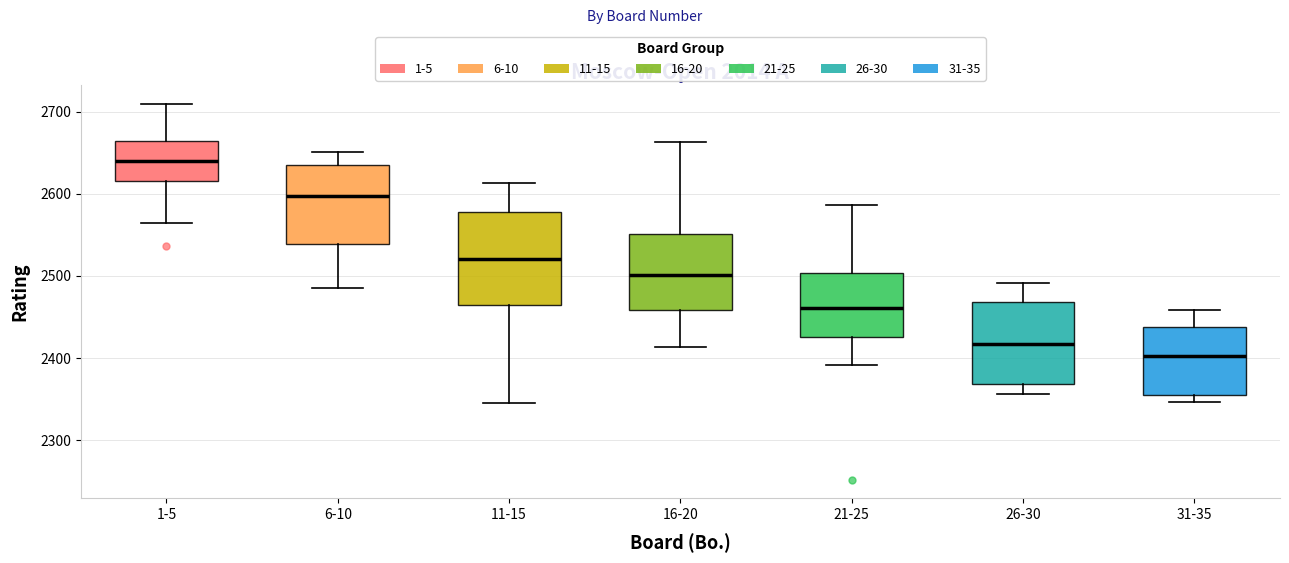

Reading left to right, read every box against the y-axis: the position of its median line, the range the box covers, and the ends of its whiskers. The values are not printed on the chart, so give them approximately, as read against the axis.

1-5: median 2640, box 2620 to 2670, whiskers 2560 to 2710
6-10: median 2600, box 2540 to 2640, whiskers 2490 to 2650
11-15: median 2520, box 2470 to 2580, whiskers 2350 to 2610
16-20: median 2500, box 2460 to 2550, whiskers 2410 to 2660
21-25: median 2460, box 2430 to 2500, whiskers 2390 to 2590
26-30: median 2420, box 2370 to 2470, whiskers 2360 to 2490
31-35: median 2400, box 2360 to 2440, whiskers 2350 to 2460